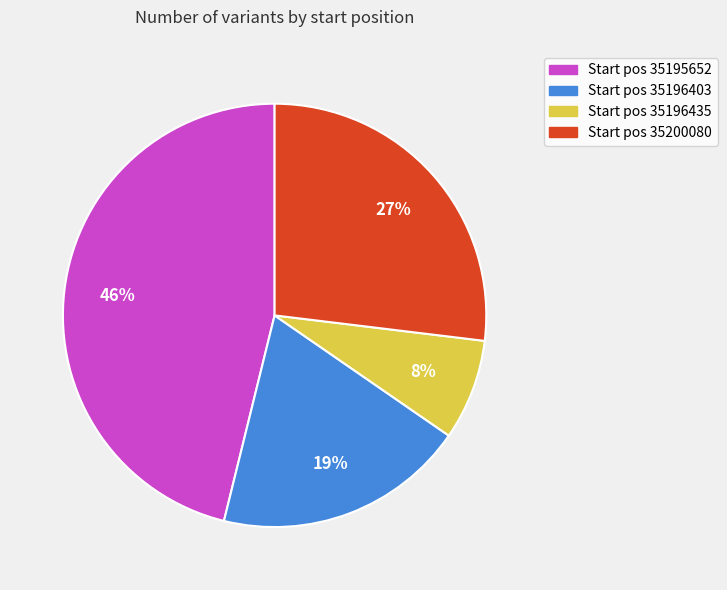

Does any single category account for the majority?

No